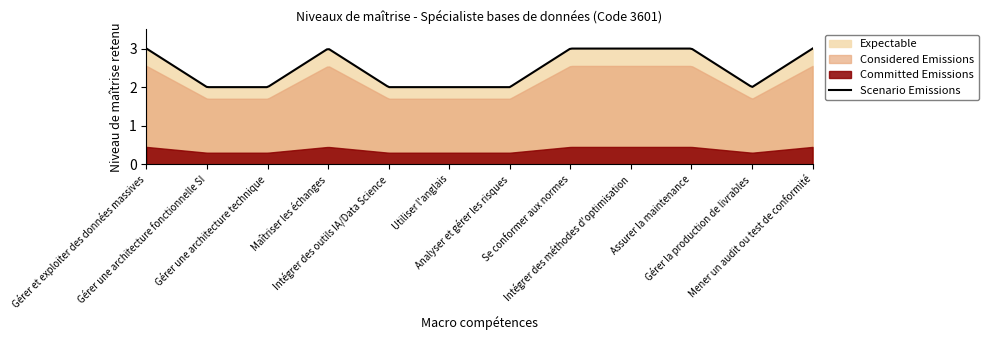

The chart shows a value of 2 at Gérer la production de livrables. True or false?

True